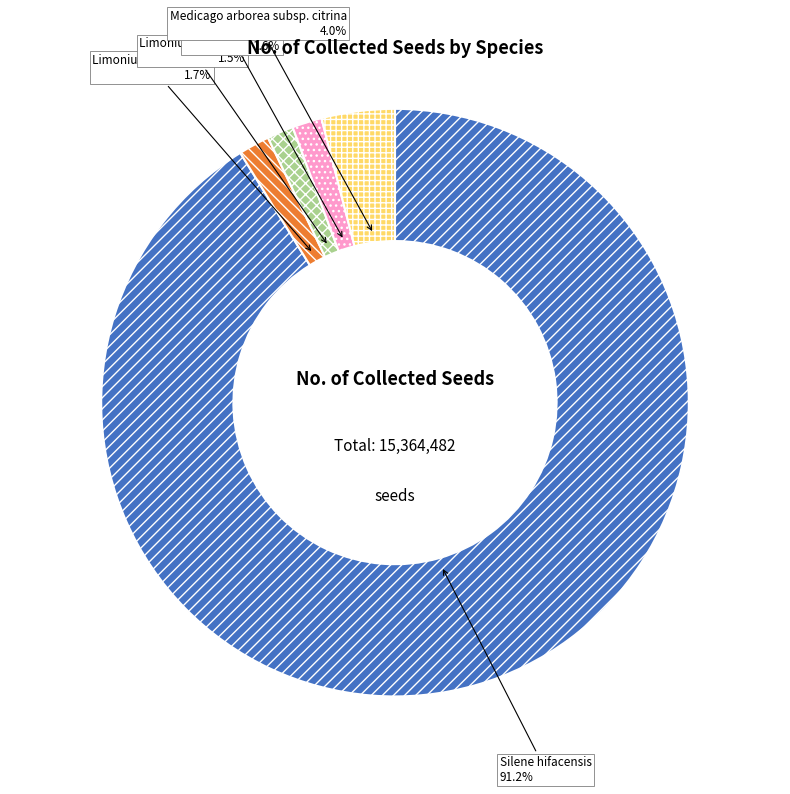

How many segments does this pie chart have?

5